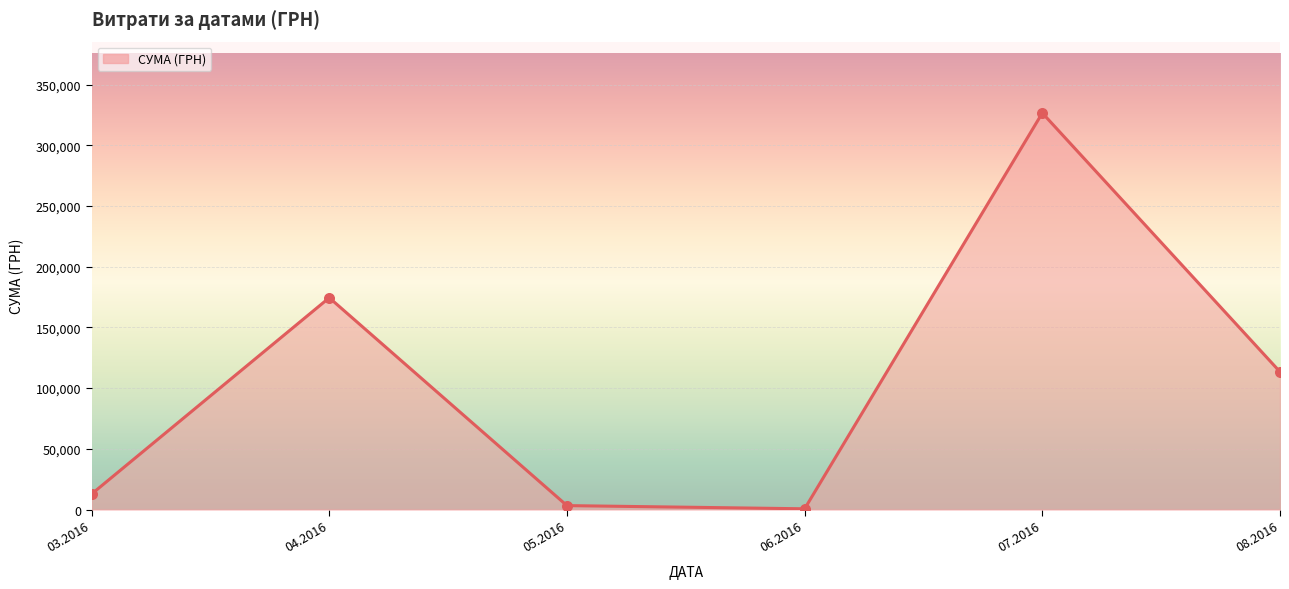

What is the change in value from 03.2016 to 08.2016?

+100651.7